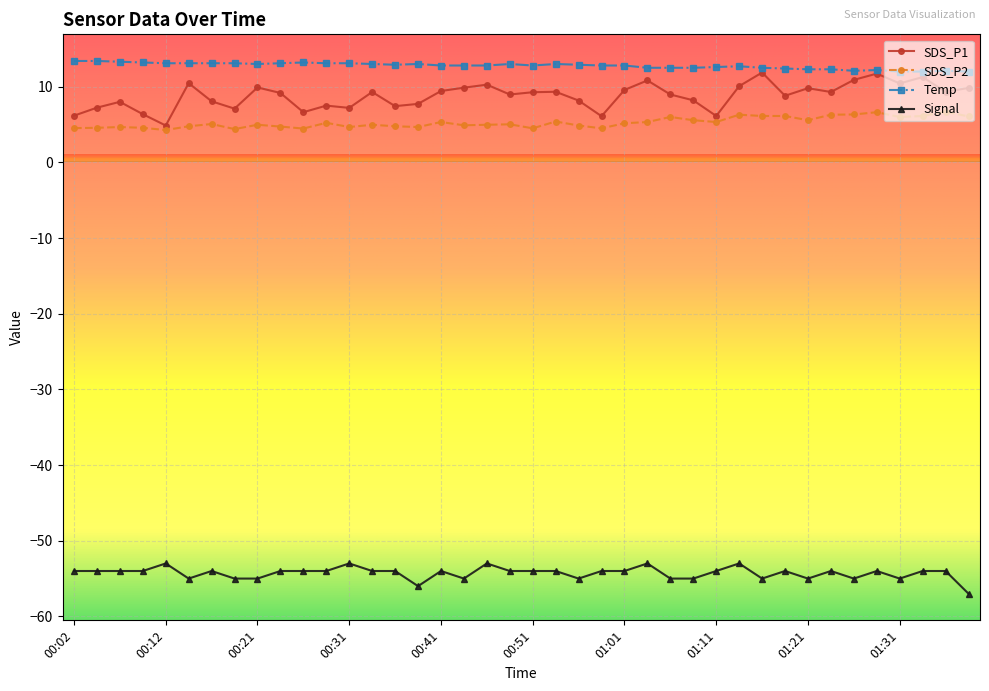

What is the difference between the maximum and second lowest values in the Signal series?

3.0